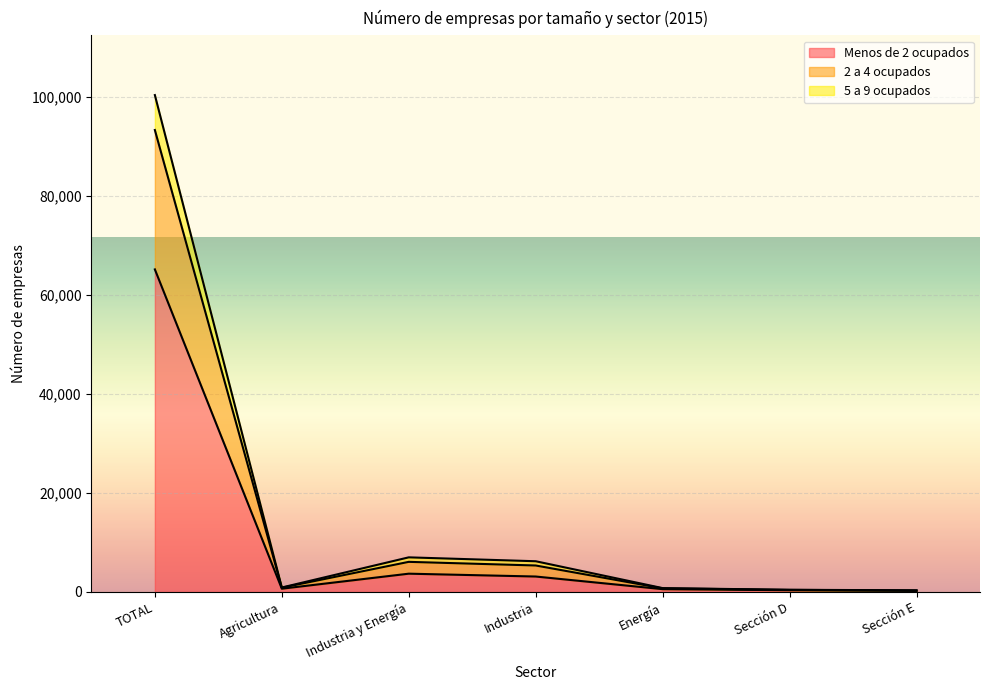

Is it true that Menos de 2 ocupados equals 104 at Sección D?

False